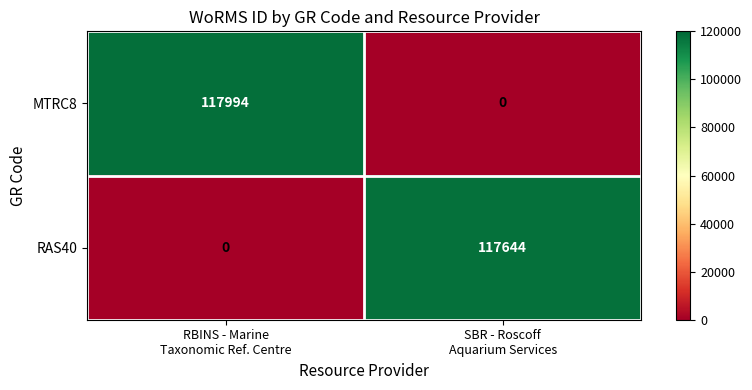

Rank the series by their average value, from highest to lowest.

MTRC8, RAS40